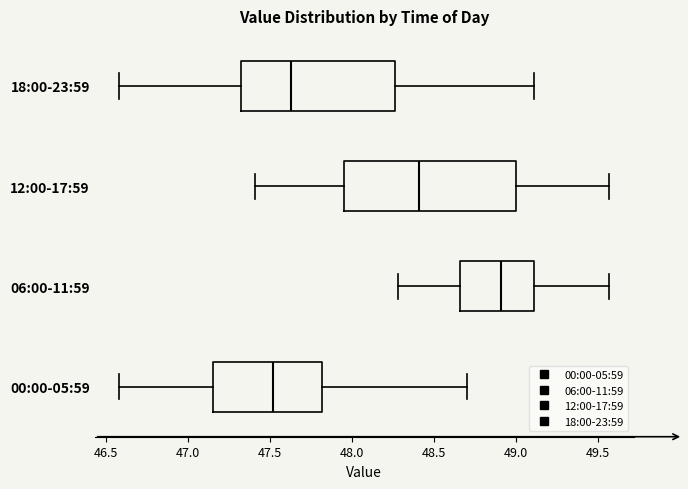

Which box is the widest, from its left edge to its right edge?

12:00-17:59